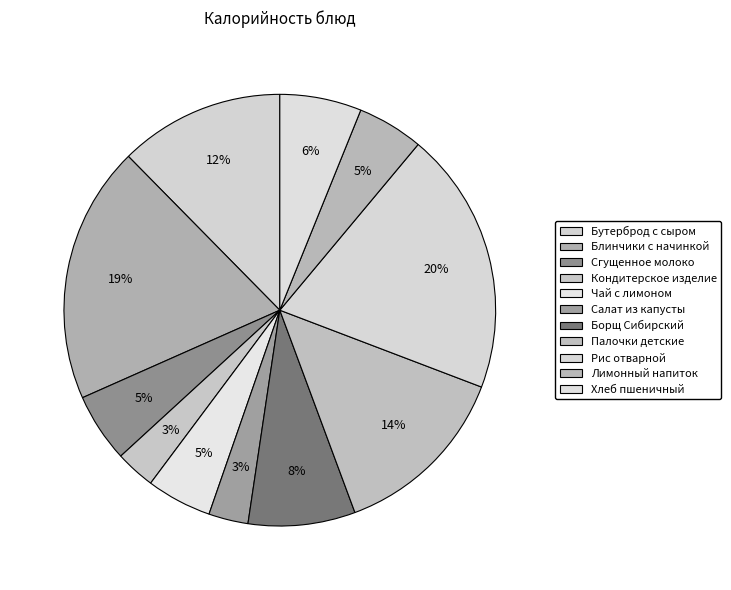

Does Лимонный напиток represent more than half of the total?

No